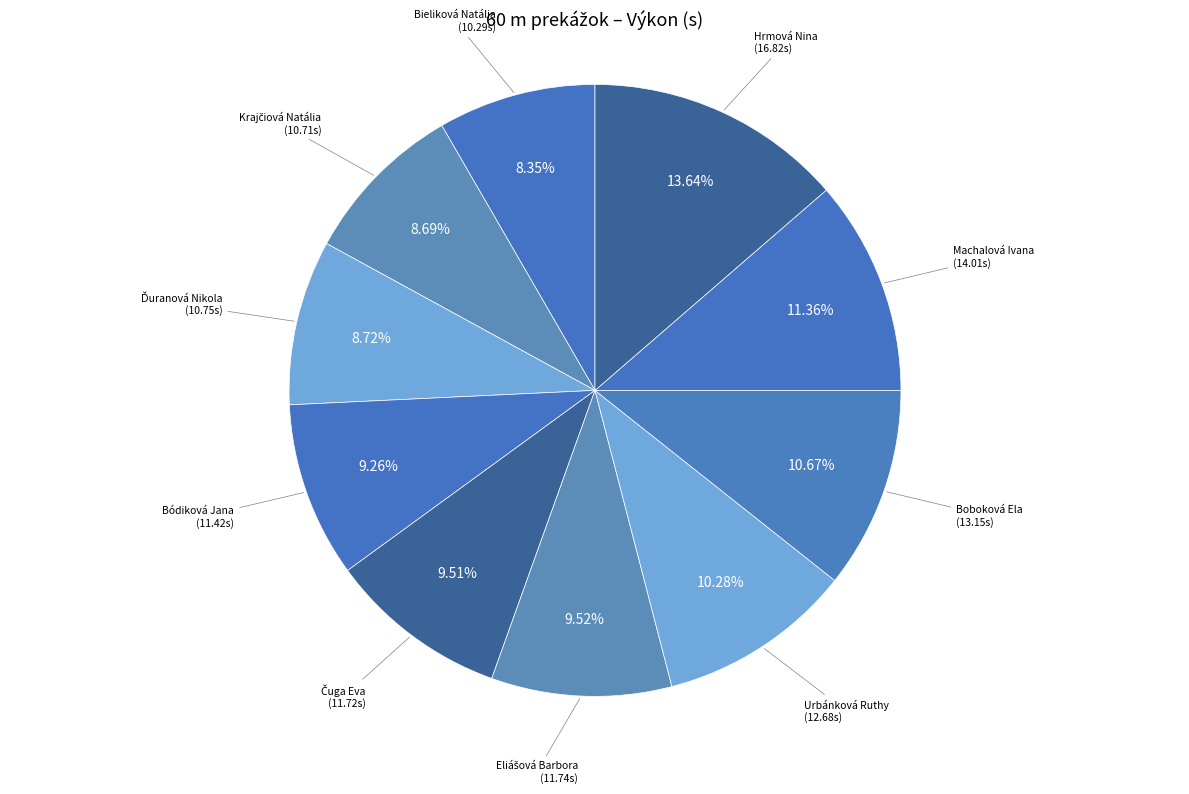

Is it true that Machalová Ivana is 1% of the pie?

False